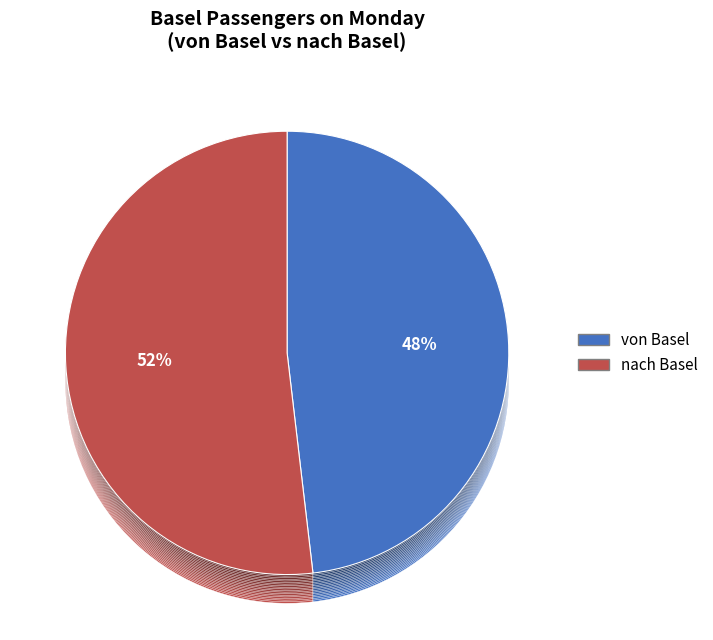

Which category has the smallest portion of the pie?

von Basel